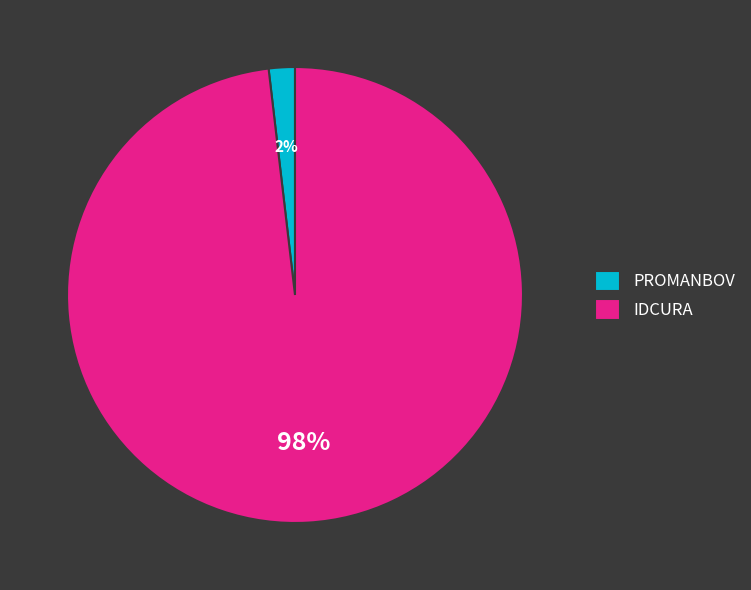

Which slice is the largest?

IDCURA